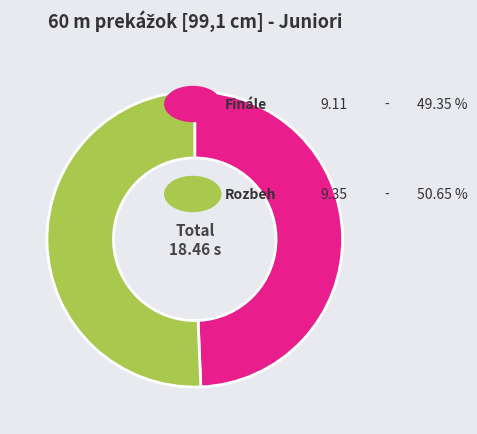

Is there a majority slice in this chart?

Yes